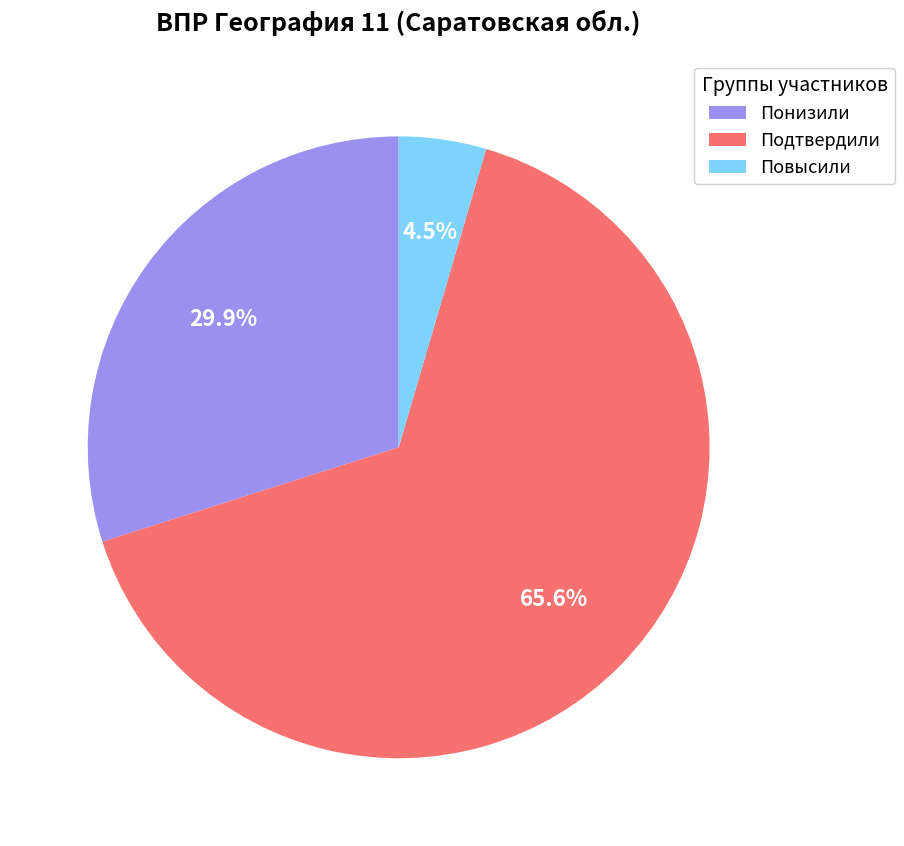

Approximately how many times larger is the value at Повысили compared to Подтвердили?

0.1